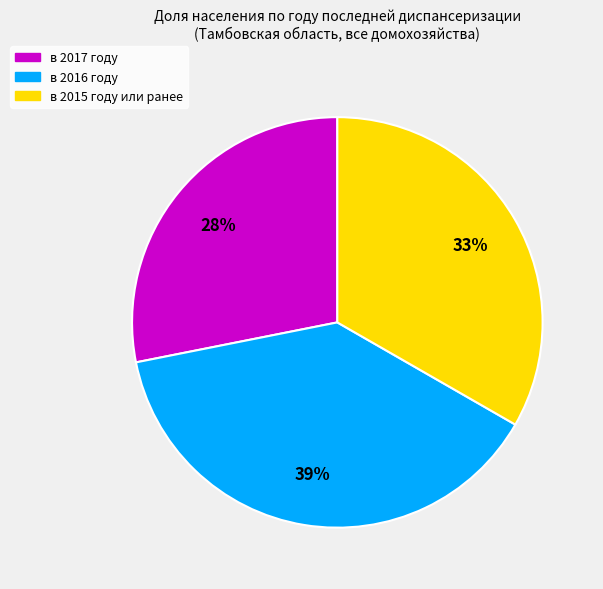

Do в 2016 году and в 2015 году или ранее together represent more than half of the pie?

Yes